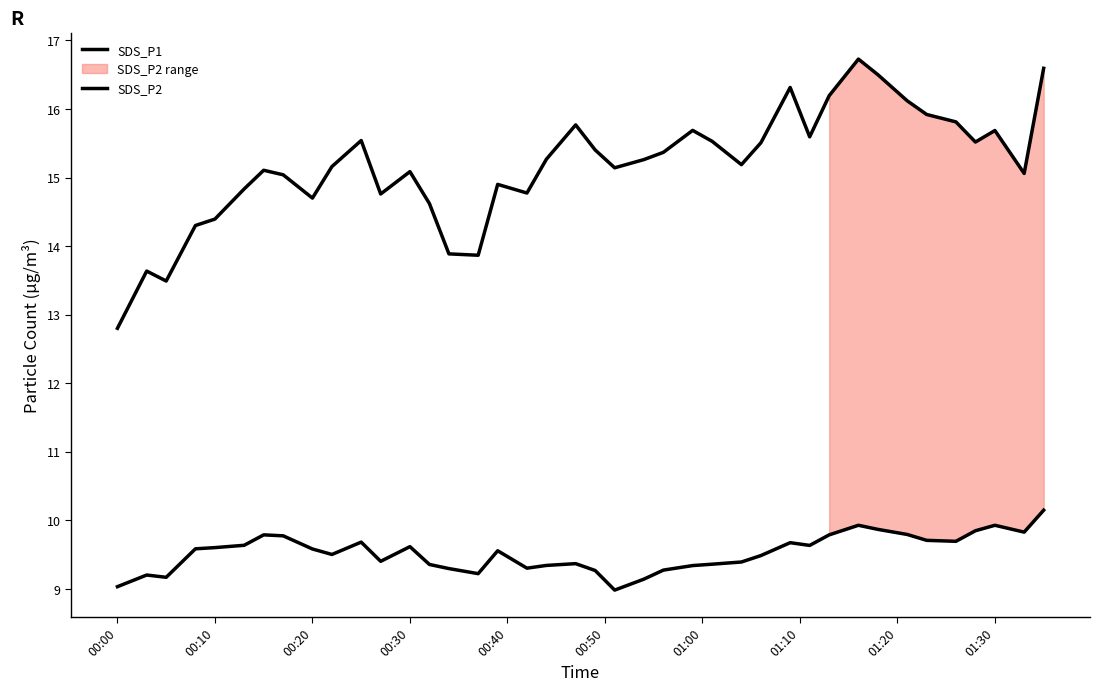

List the series in order of their overall mean, lowest first.

SDS_P2, SDS_P1